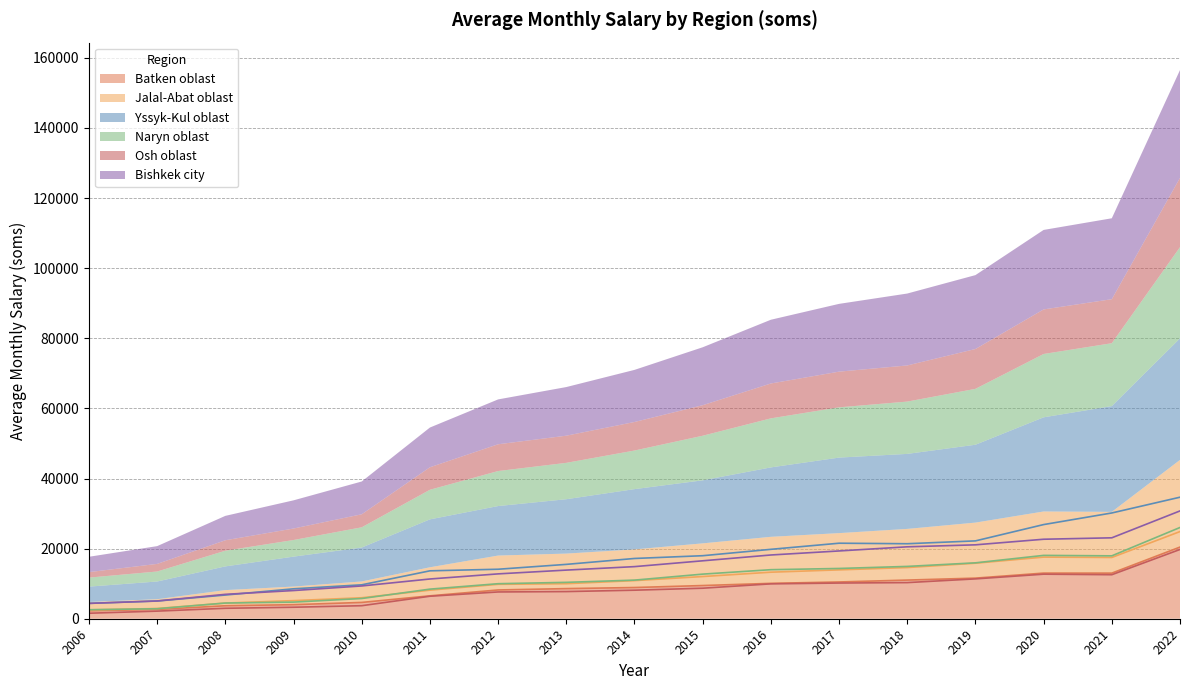

Reading left to right, list all the values displayed in this chart.

Batken oblast: 2006=2266	2007=2658	2008=3703	2009=4012	2010=4651	2011=6531	2012=8206	2013=8593	2014=8903	2015=9468	2016=10093	2017=10486	2018=11026	2019=11583	2020=13017	2021=13010	2022=20439
Jalal-Abat oblast: 2006=2511	2007=2914	2008=4467	2009=5166	2010=5986	2011=8149	2012=9818	2013=9993	2014=10877	2015=12035	2016=13277	2017=13939	2018=14600	2019=15843	2020=17580	2021=17478	2022=24869
Yssyk-Kul oblast: 2006=4383	2007=5048	2008=6762	2009=8538	2010=9676	2011=13667	2012=14119	2013=15507	2014=17192	2015=17979	2016=19800	2017=21543	2018=21397	2019=22208	2020=26860	2021=30172	2022=34669
Naryn oblast: 2006=2571	2007=2853	2008=4476	2009=4741	2010=5770	2011=8445	2012=9991	2013=10378	2014=11013	2015=12724	2016=13991	2017=14340	2018=14925	2019=15945	2020=18071	2021=17941	2022=26031
Osh oblast: 2006=1569	2007=2170	2008=2981	2009=3279	2010=3719	2011=6419	2012=7639	2013=7747	2014=8141	2015=8708	2016=9950	2017=10180	2018=10307	2019=11368	2020=12712	2021=12557	2022=19762
Bishkek city: 2006=4376	2007=5072	2008=6958	2009=8041	2010=9351	2011=11336	2012=12796	2013=13875	2014=14865	2015=16526	2016=18185	2017=19336	2018=20517	2019=21082	2020=22677	2021=23085	2022=30757